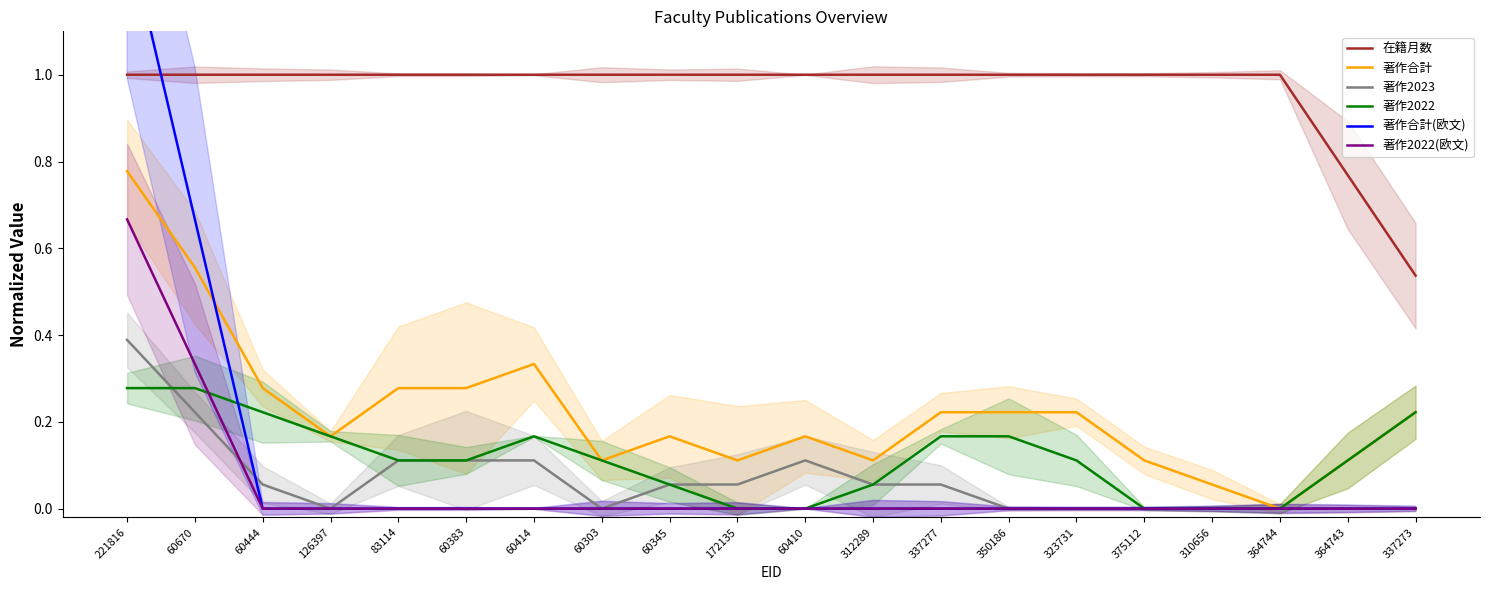

The 著作2022 series shows 0.2 at 364743. True or false?

False